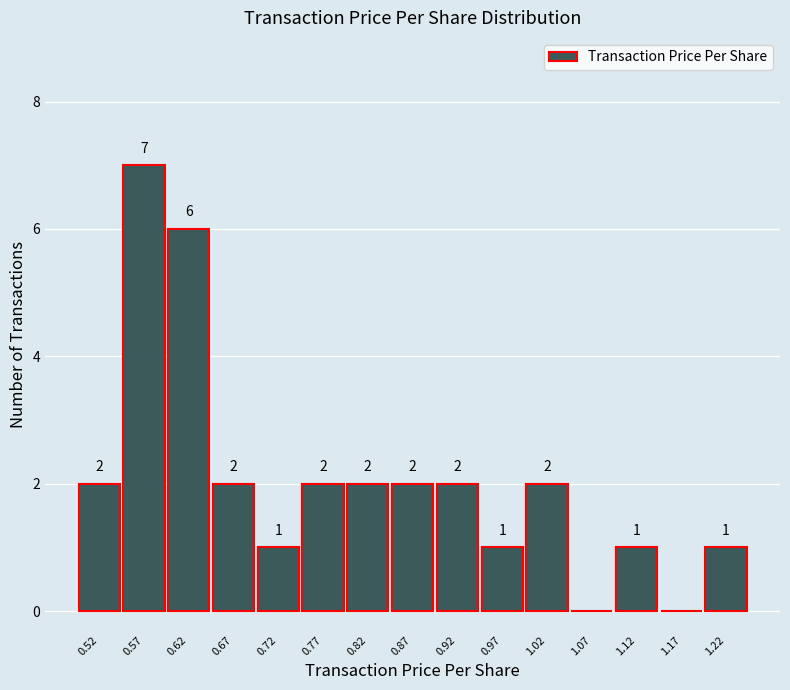

Which range on the x-axis has the tallest bar?

0.55 to 0.60